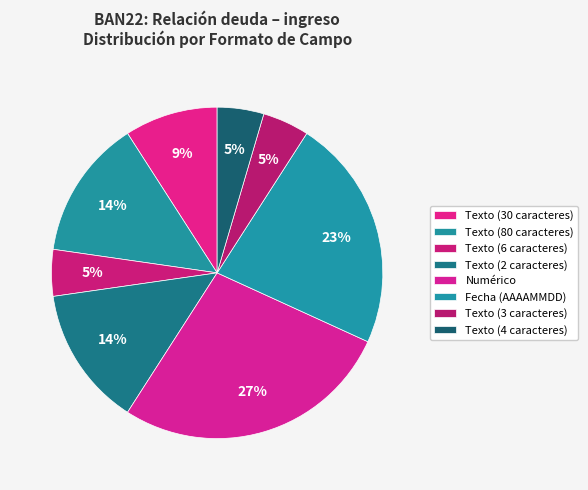

How many slices are in this pie chart?

8